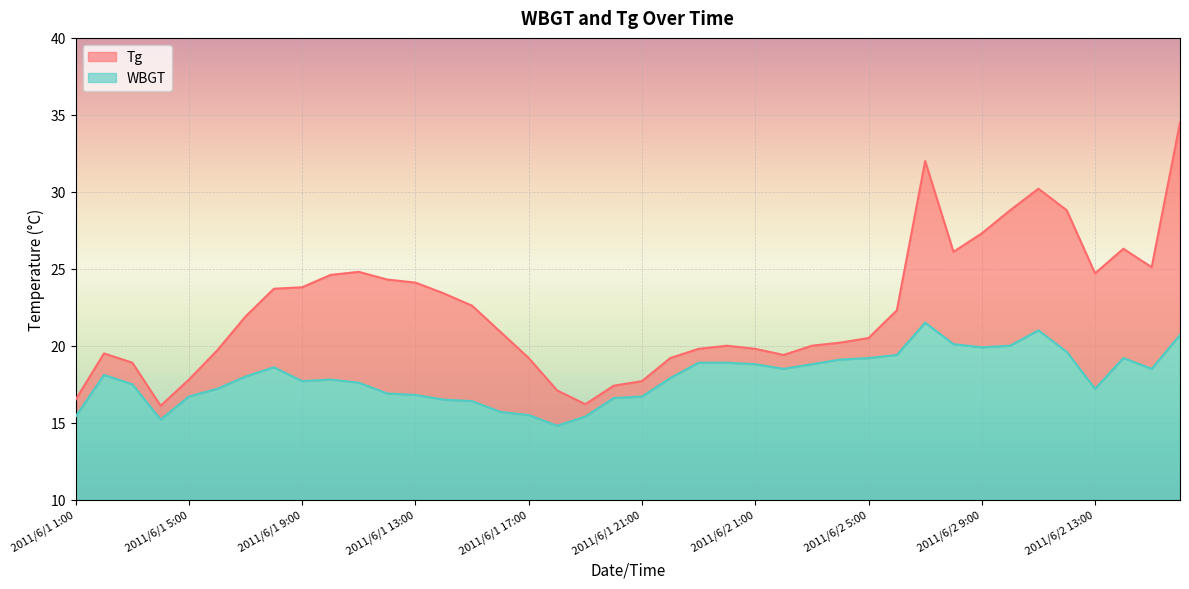

How many interior local valleys does the WBGT series have?

7